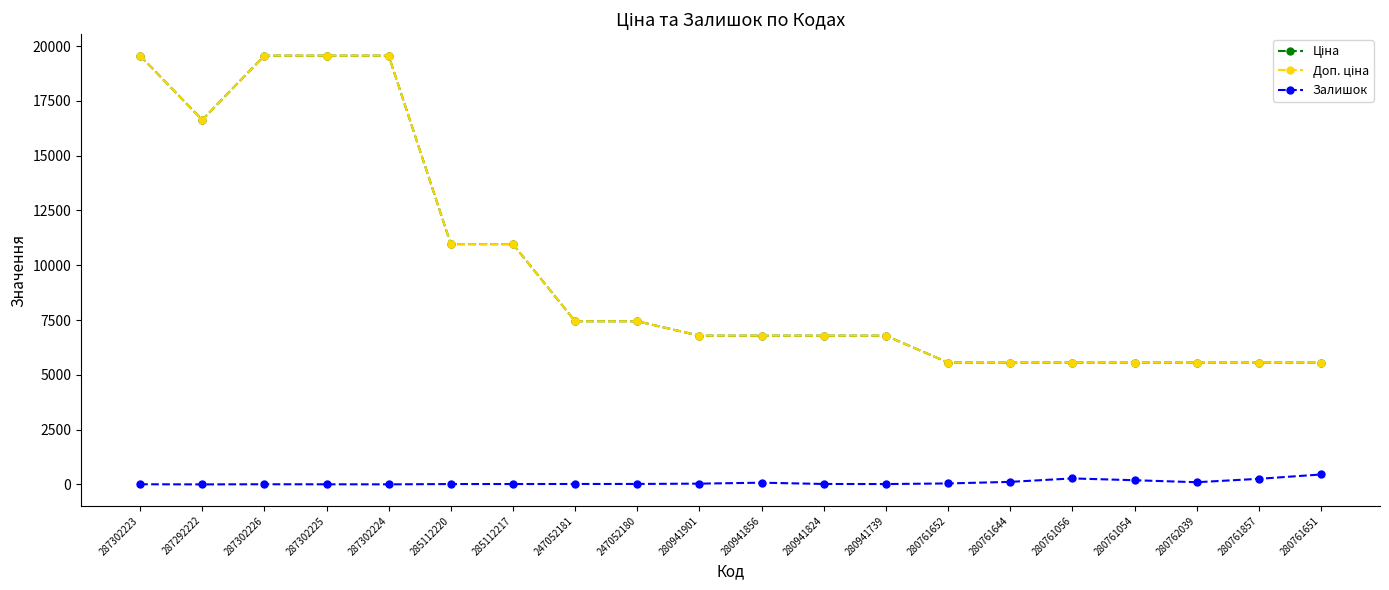

How many lines are shown in the chart?

3